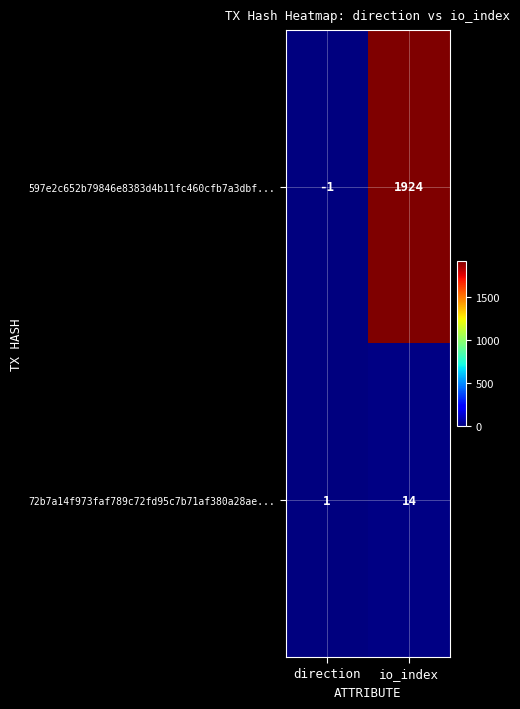

What is the sum of the 72b7a14f973faf789c72fd95c7b71af380a28ae... values at io_index and direction?

15